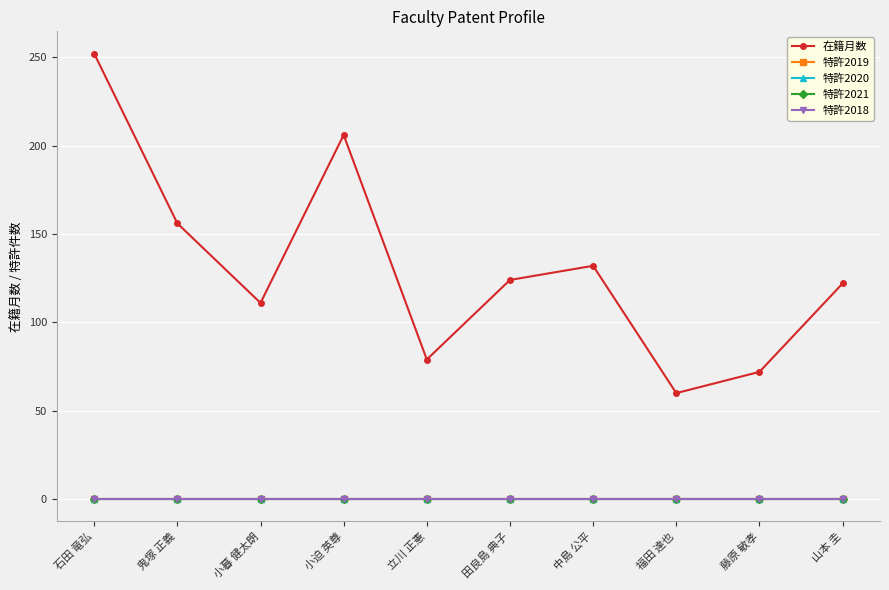

What position from the left is 石田 竜弘?

1